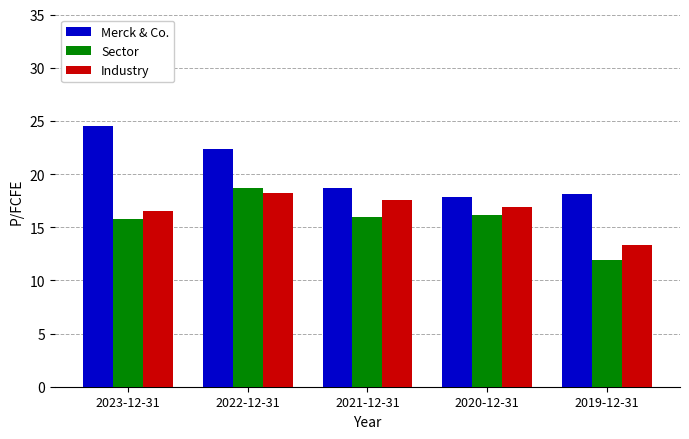

At which category is the sum across all series the highest?

2022-12-31